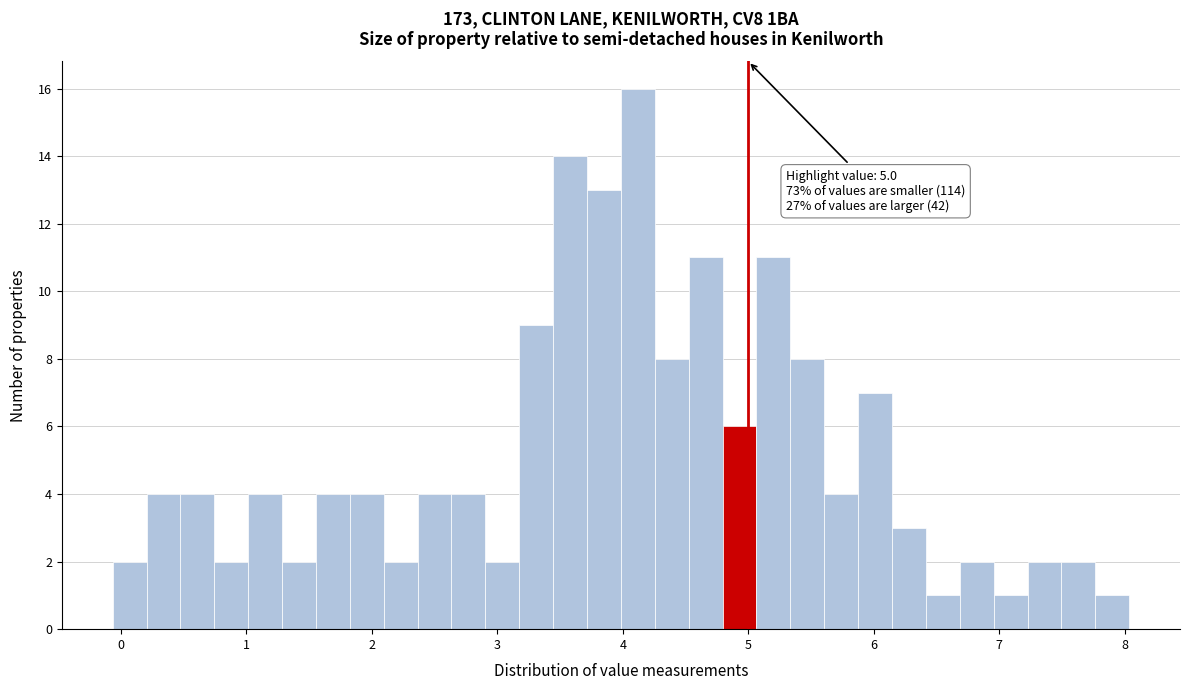

Around what value on the x-axis is the tallest bar? Give the approximate position of its centre, as read against the axis.

4.1